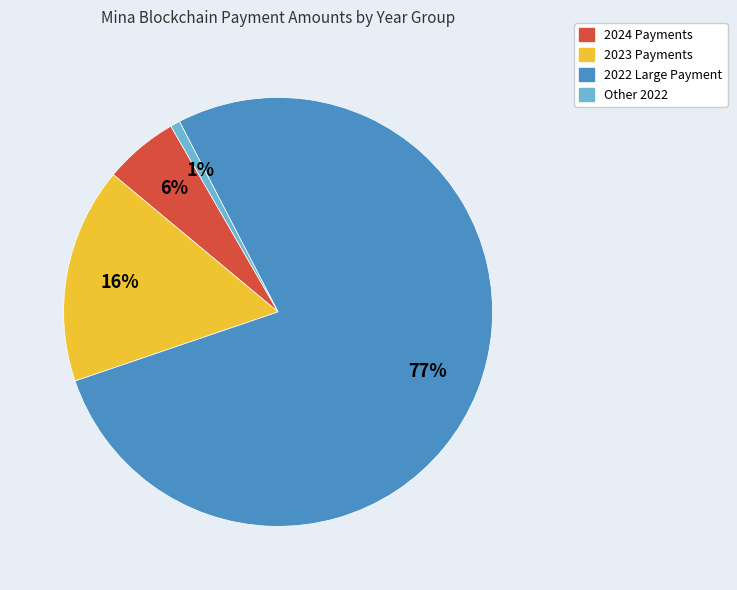

Is there a majority slice in this chart?

Yes